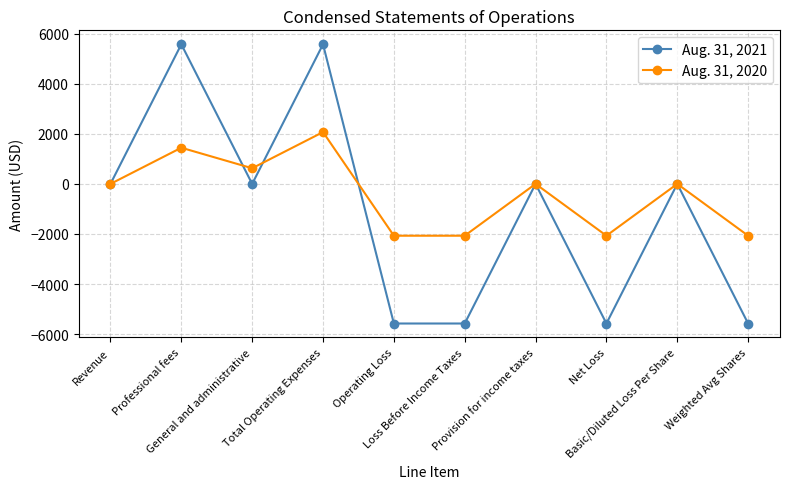

Reading left to right, transcribe all the data shown in this chart.

Aug. 31, 2021: 0	5577	0	5577	-5577	-5577	0	-5577	0	-5577
Aug. 31, 2020: 0	1445	625	2070	-2070	-2070	0	-2070	0	-2070